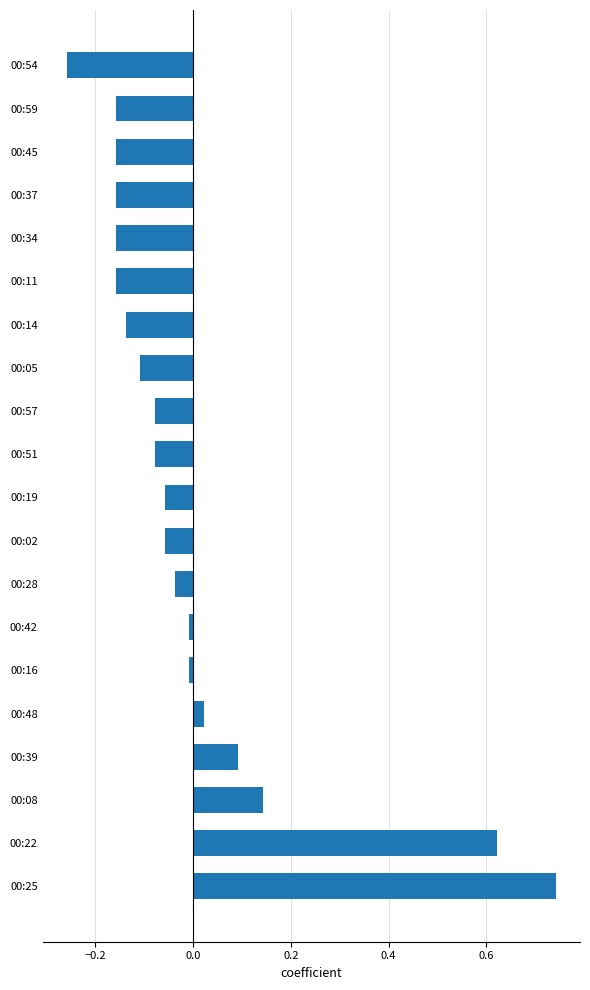

What is the change in value from 00:25 to 00:14?

-0.9